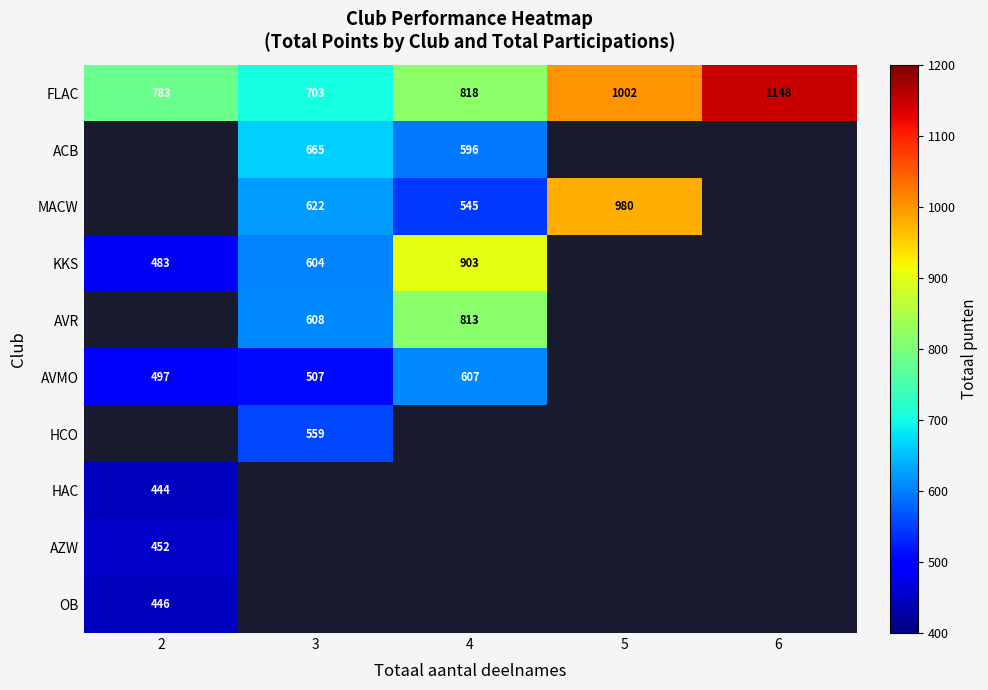

Between 4 and 5, which is larger?

5